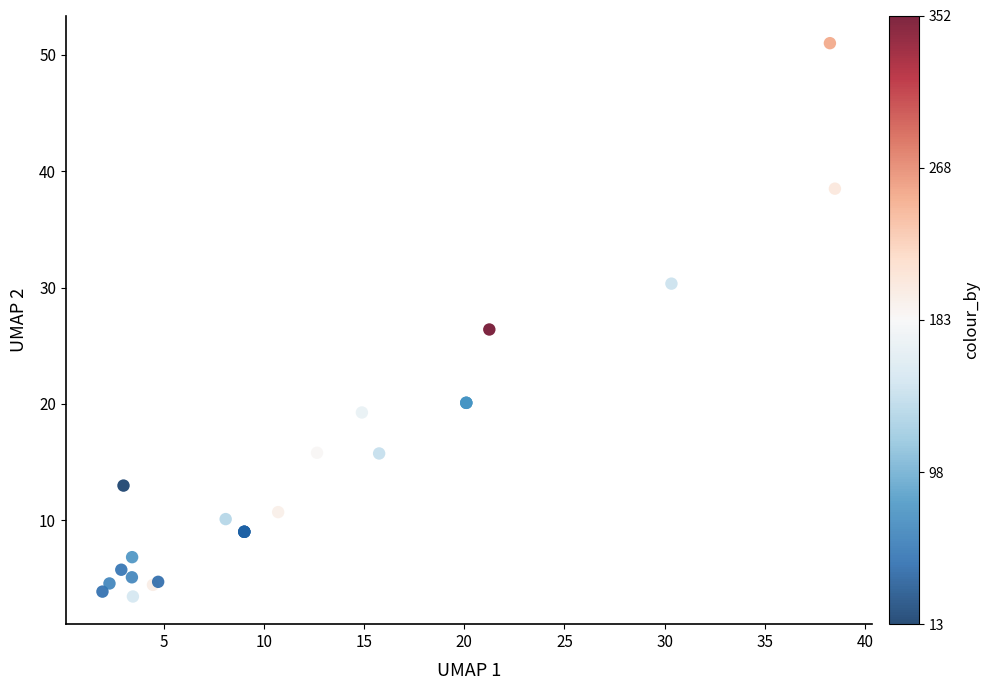

What Y value in the scatter plot is closest to 27?

26.4